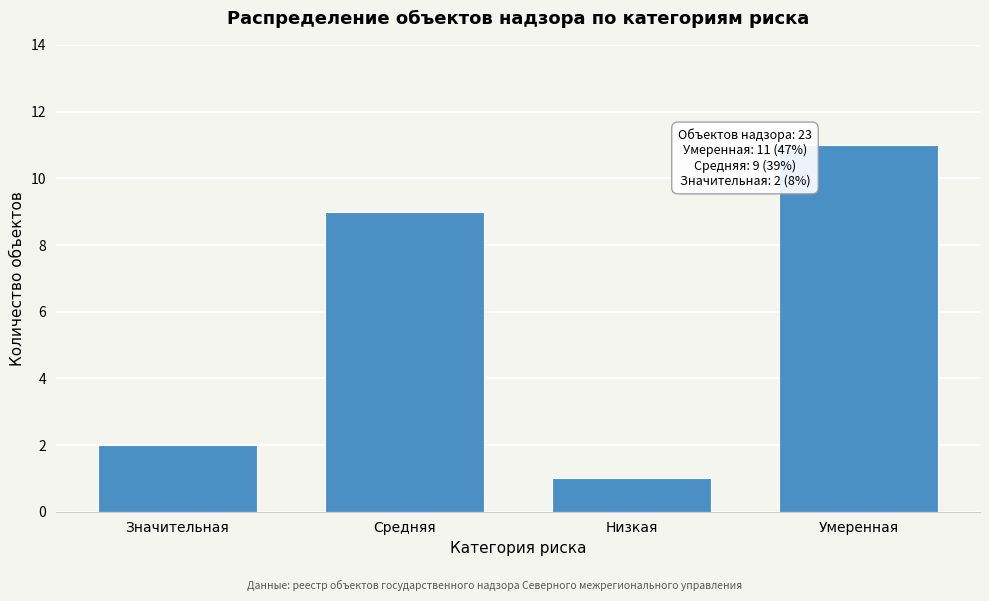

Reading left to right, list all the values displayed in this chart.

Значительная=2	Средняя=9	Низкая=1	Умеренная=11